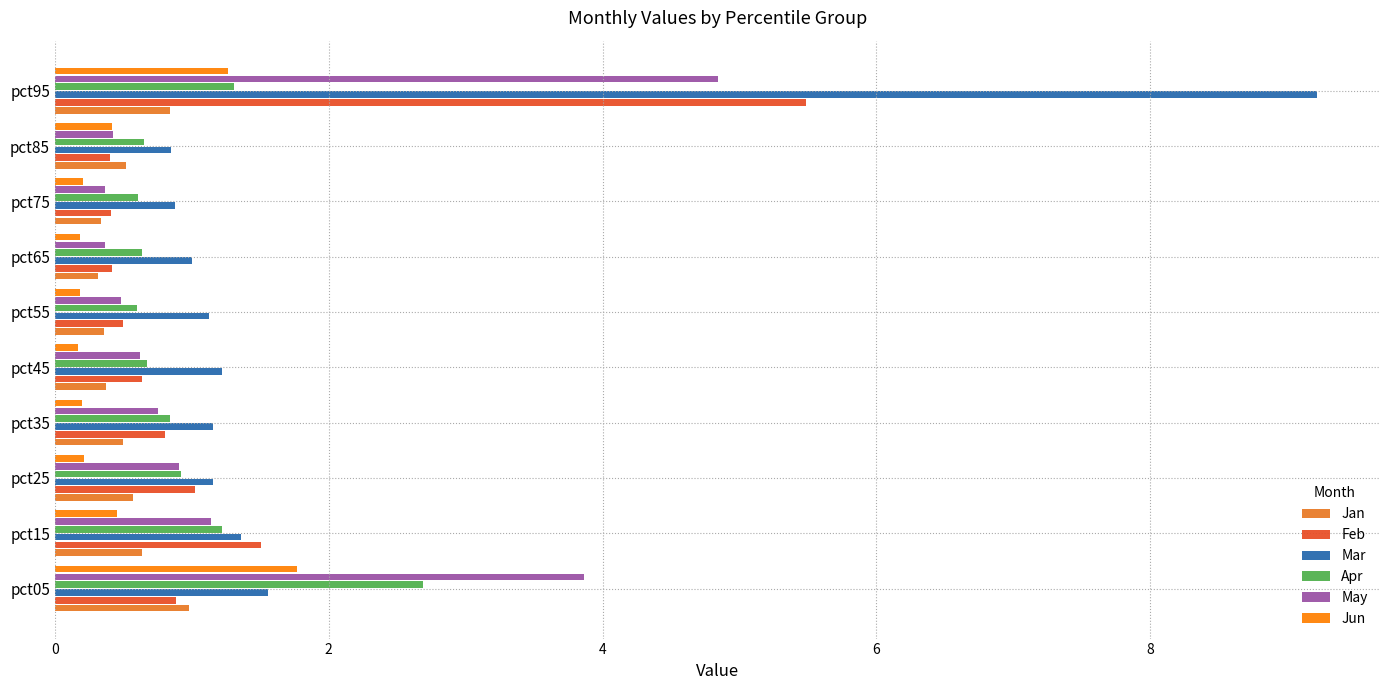

Rank the series by their maximum value, from lowest to highest.

Jan, Jun, Apr, May, Feb, Mar